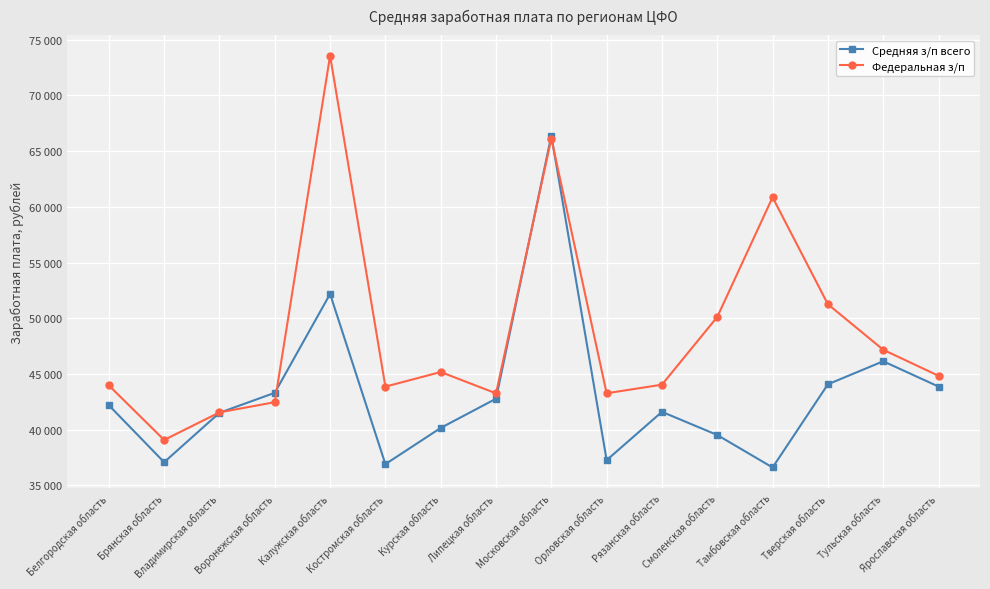

What are all the series names shown in the legend?

Средняя з/п всего, Федеральная з/п